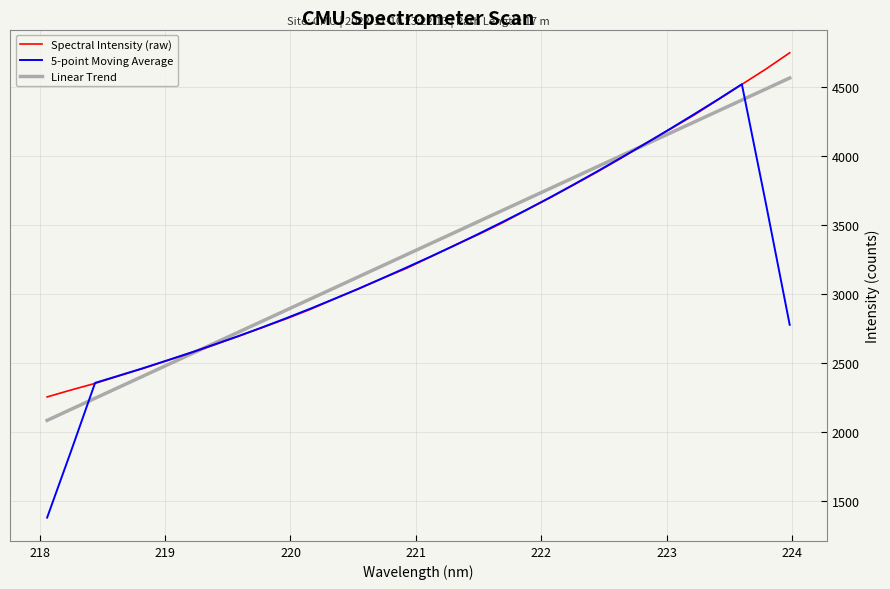

What is the average value of the Spectral Intensity (raw) series?

3324.4